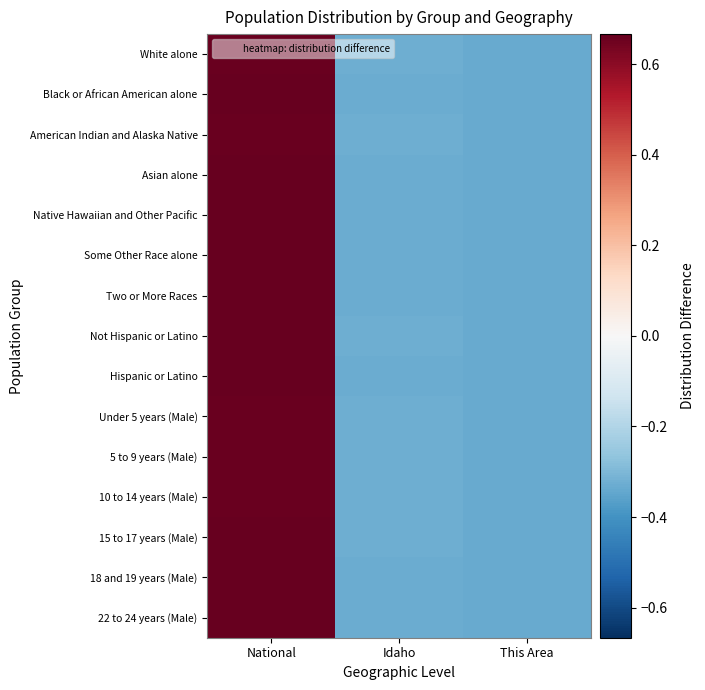

Rank the series at National from lowest to highest value.

American Indian and Alaska Native, White alone, Under 5 years (Male), 5 to 9 years (Male), 10 to 14 years (Male), Not Hispanic or Latino, 15 to 17 years (Male), 22 to 24 years (Male), 18 and 19 years (Male), Two or More Races, Native Hawaiian and Other Pacific, Some Other Race alone, Hispanic or Latino, Asian alone, Black or African American alone